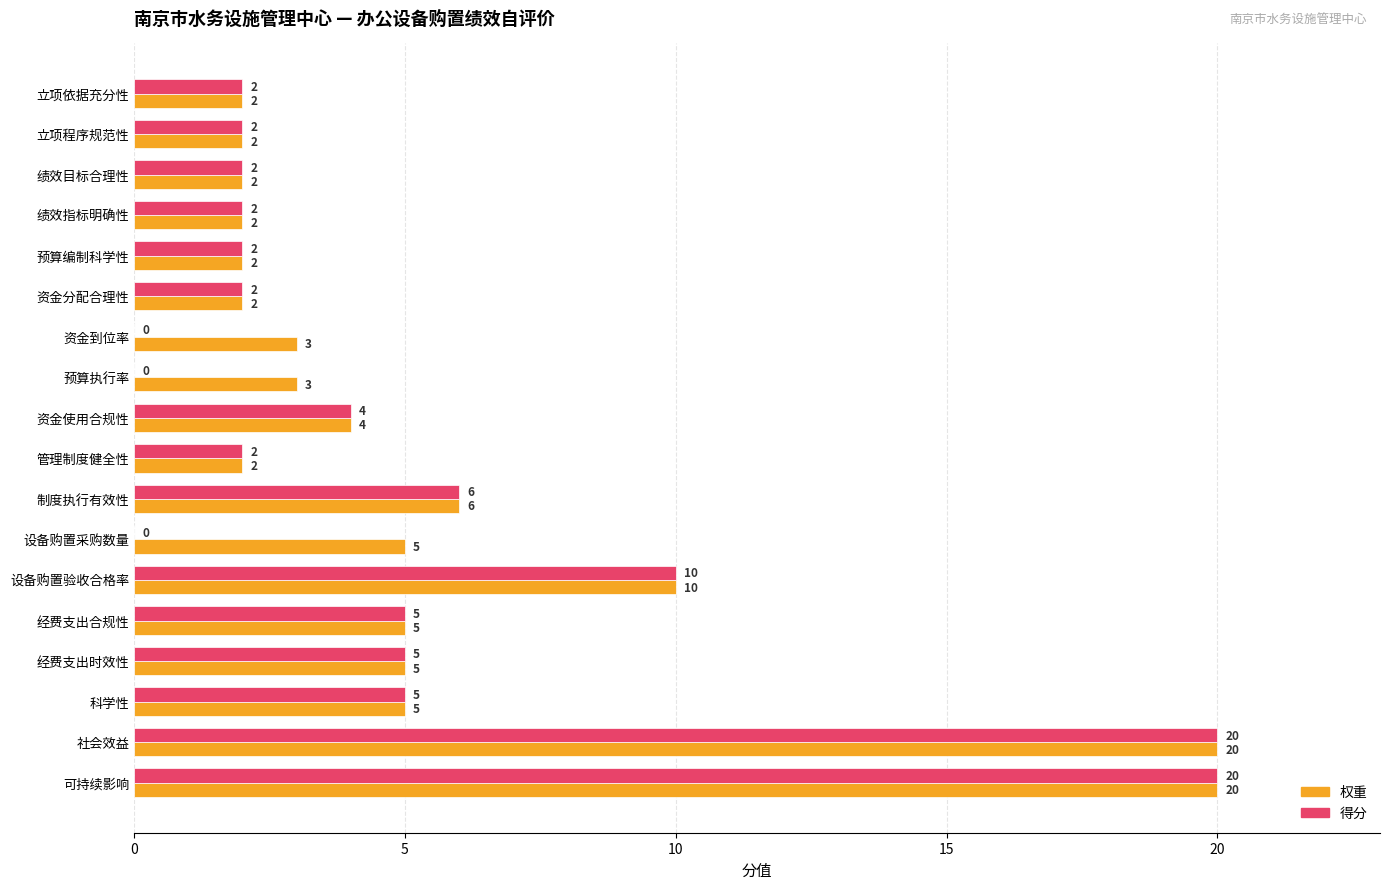

True or false: 权重 has a value of 2 at 预算编制科学性.

True